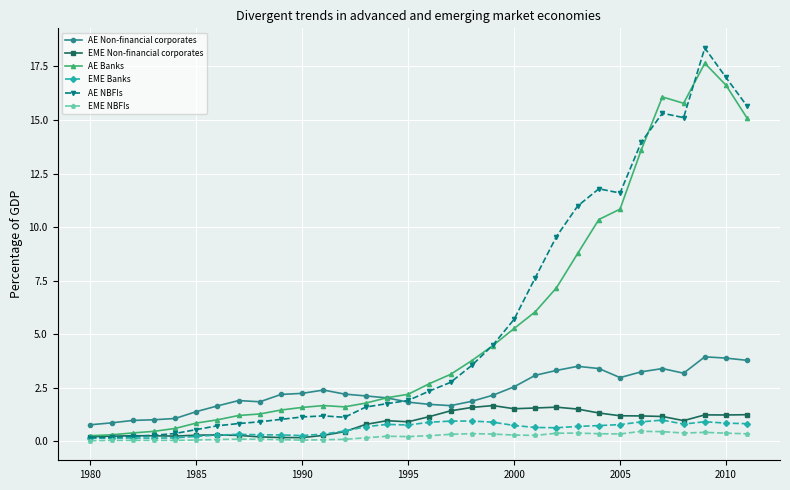

What is the value of the EME Banks point at the 30th from the left?

0.9